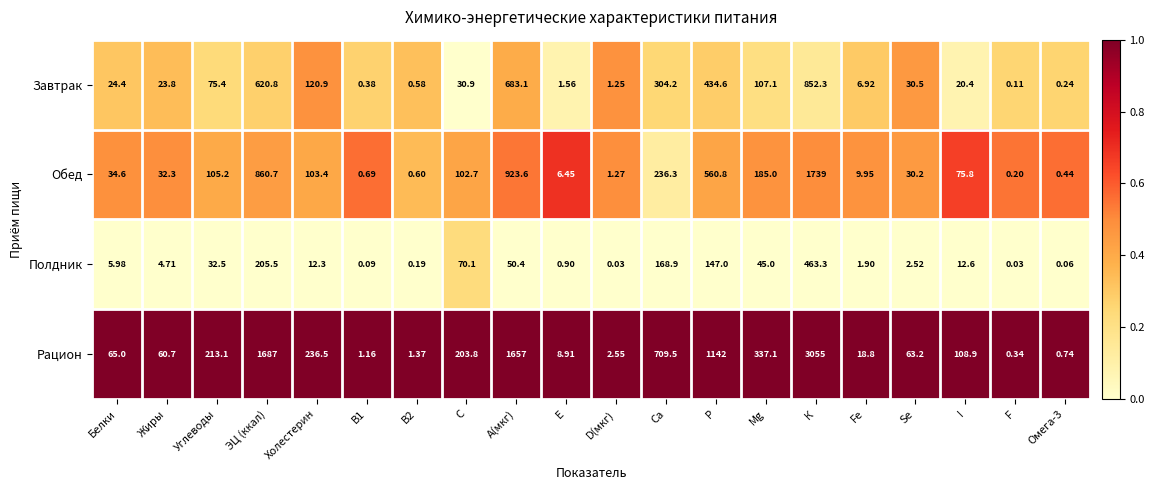

Count the number of categories in the chart.

20